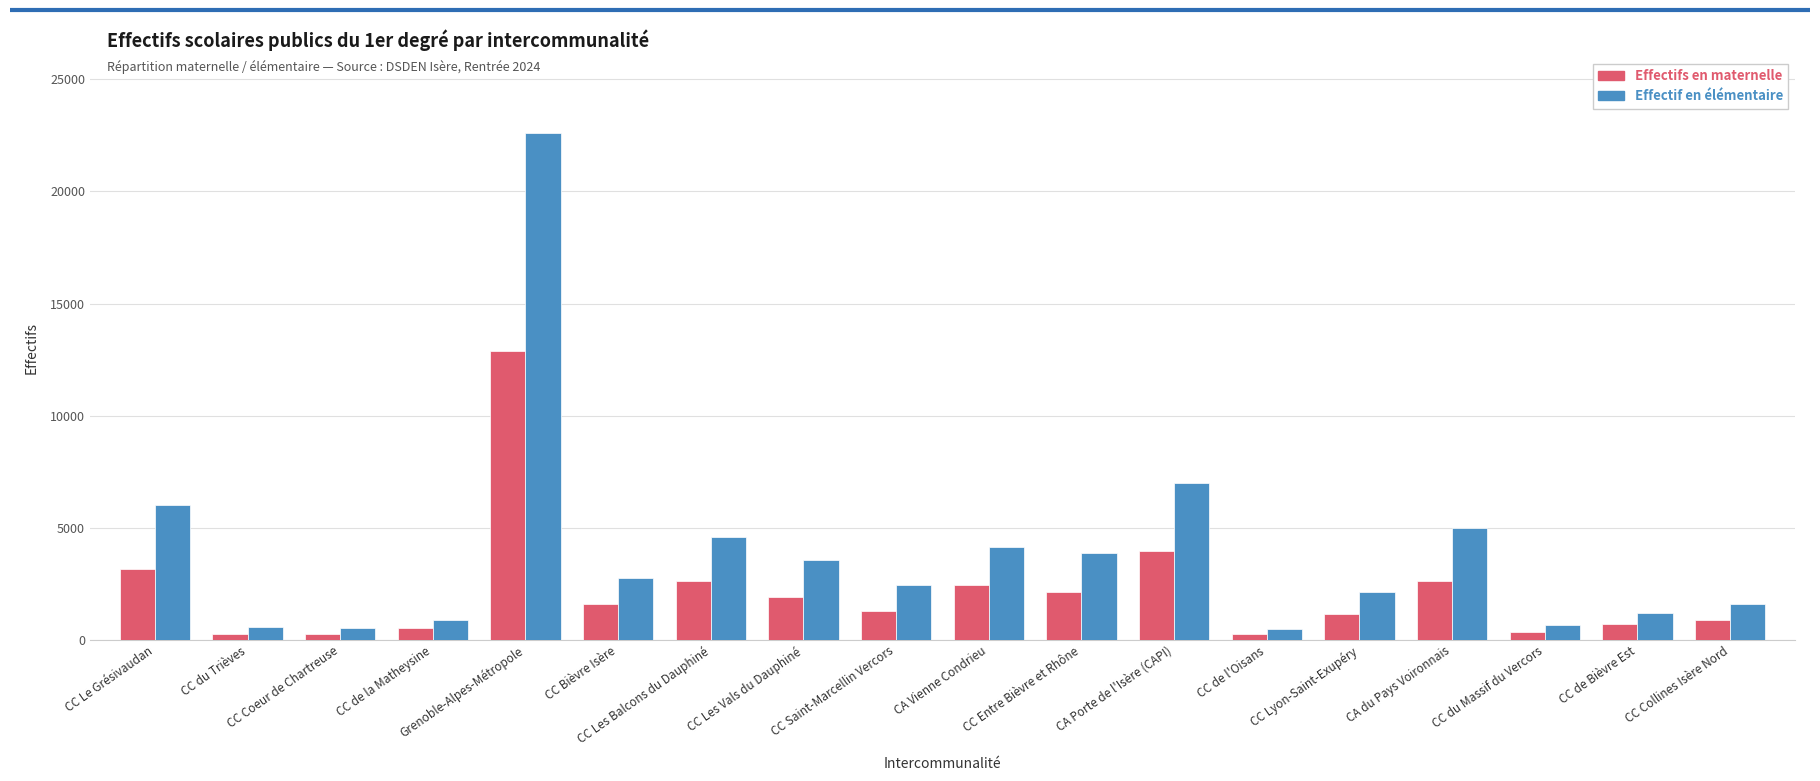

List the series in order of their peak value, lowest first.

Effectifs en maternelle, Effectif en élémentaire